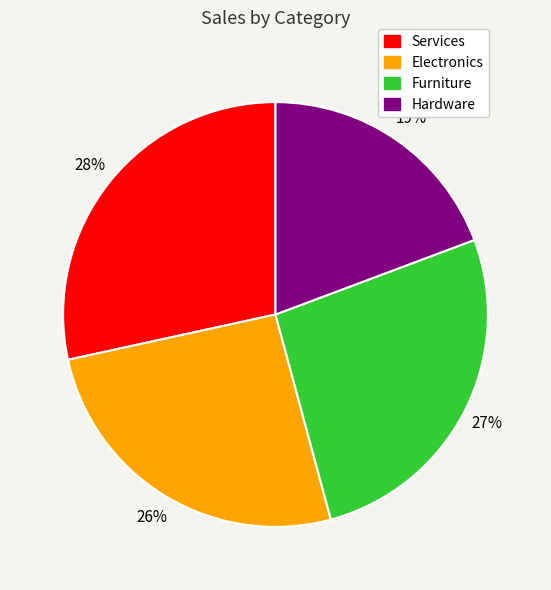

Is the sum of Hardware and Furniture greater than half?

No